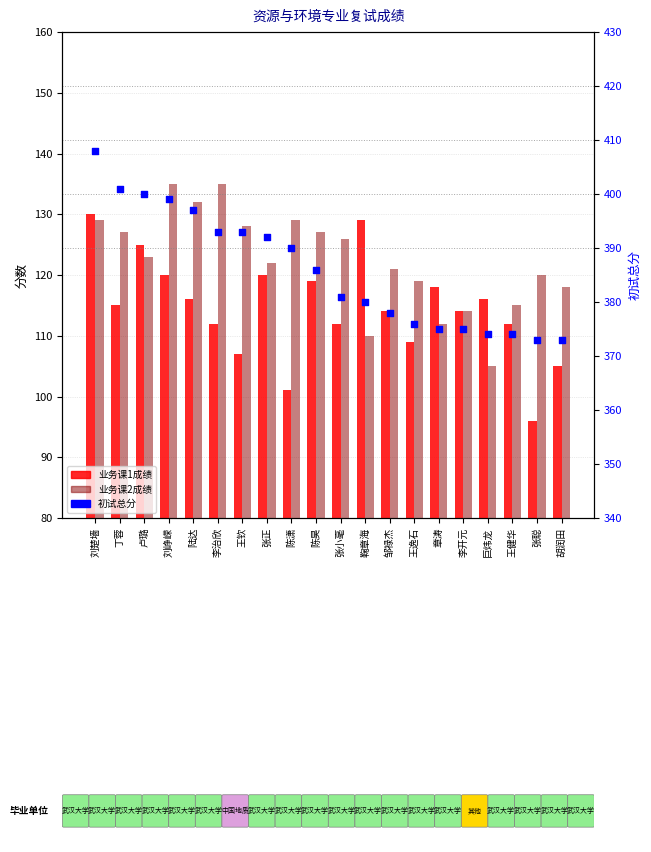

Is the value of 业务课1成绩 at 章涛 greater than the value of 业务课2成绩 at 李治欣?

No